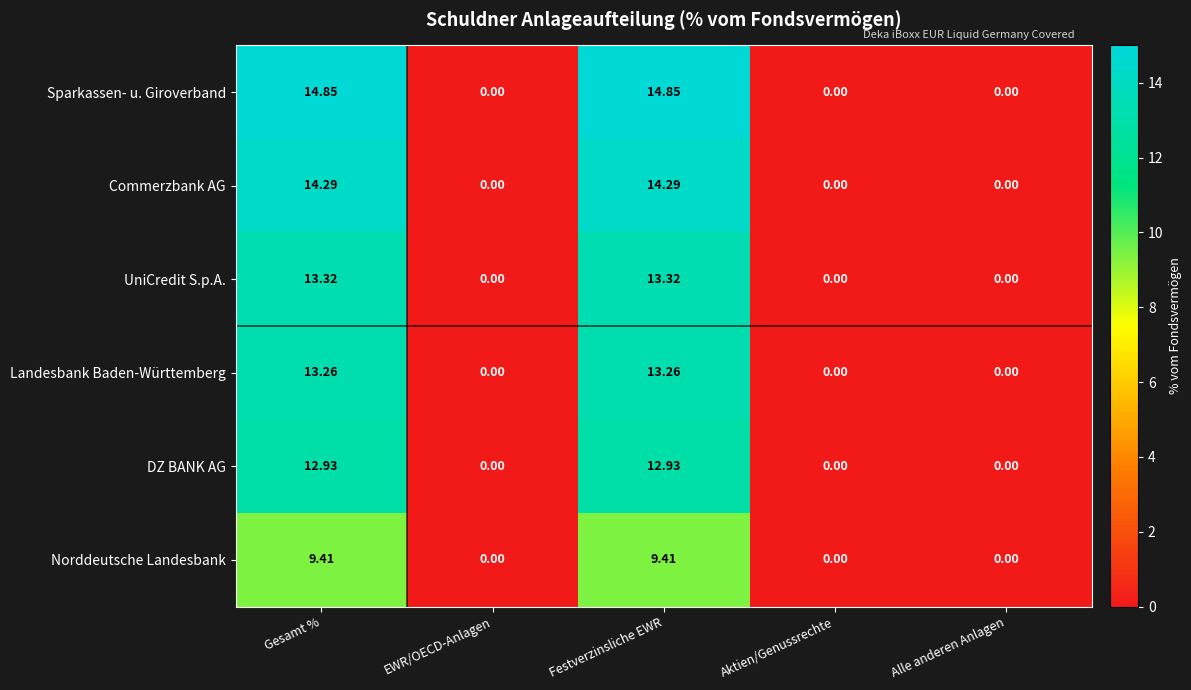

Rank the series by their maximum value, from highest to lowest.

Sparkassen- u. Giroverband, Commerzbank AG, UniCredit S.p.A., Landesbank Baden-Württemberg, DZ BANK AG, Norddeutsche Landesbank